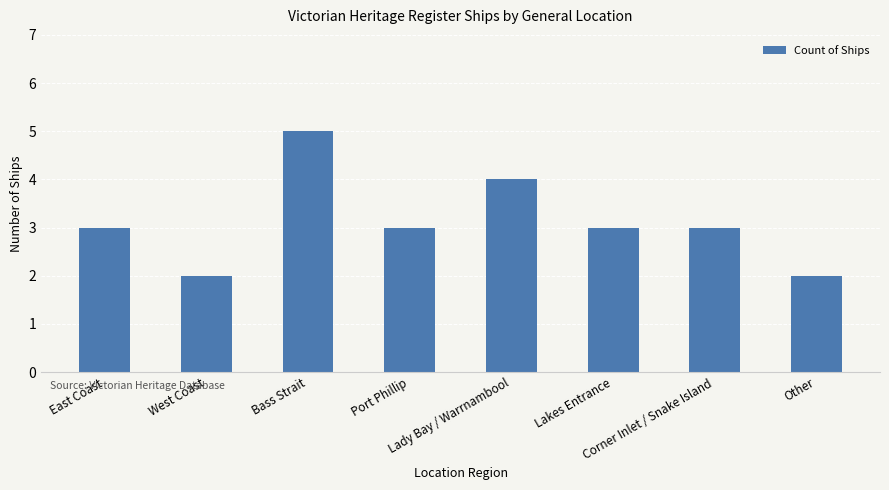

What is the greatest value displayed?

5